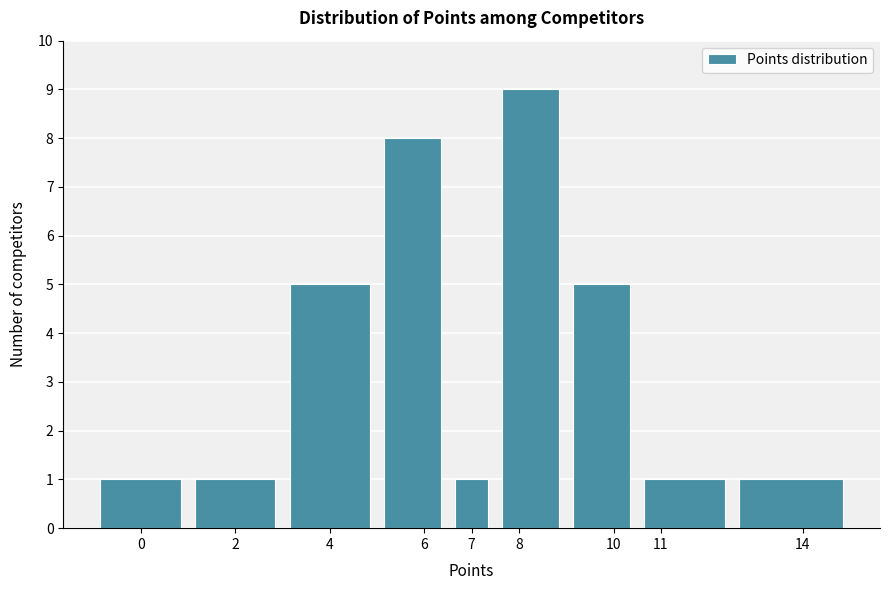

Reading left to right, list every bar in this chart as the range it spans on the x-axis followed by its height. The values are not printed on the chart, so give them approximately, as read against the axis.

-1.0 to 1.0: 1
1.0 to 3.0: 1
3.0 to 5.0: 5
5.0 to 6.5: 8
6.5 to 7.5: 1
7.5 to 9.0: 9
9.0 to 10.5: 5
10.5 to 12.5: 1
12.5 to 15.0: 1